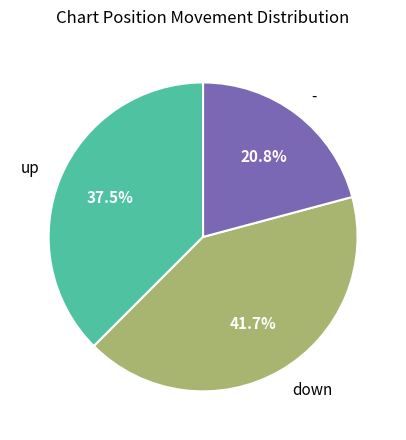

What percentage is the - slice, to the nearest percent?

21%